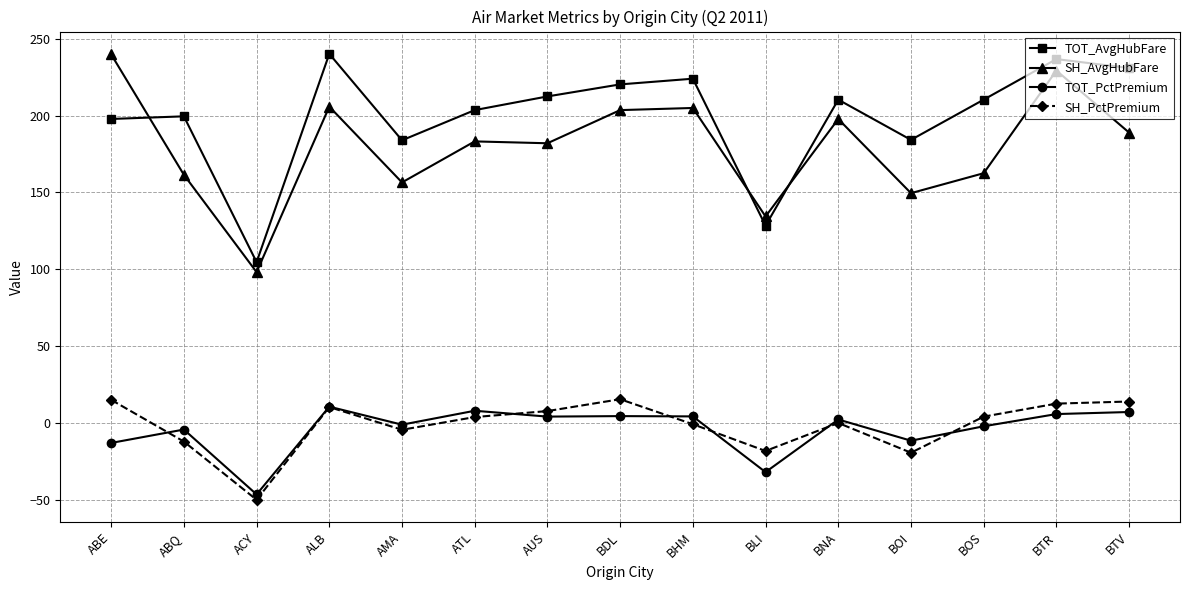

Which series has the largest total across all categories?

TOT_AvgHubFare